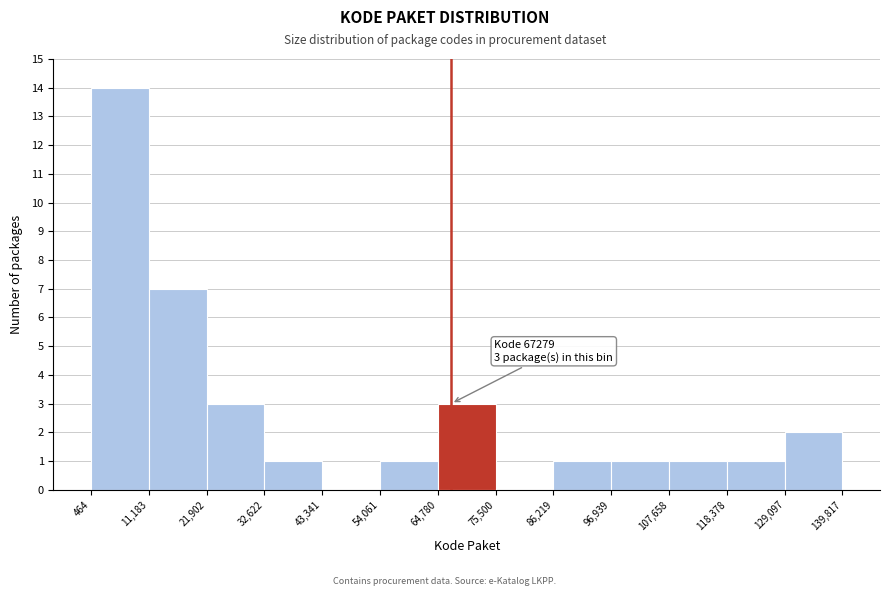

Which range on the x-axis has the tallest bar?

464 to 11,183